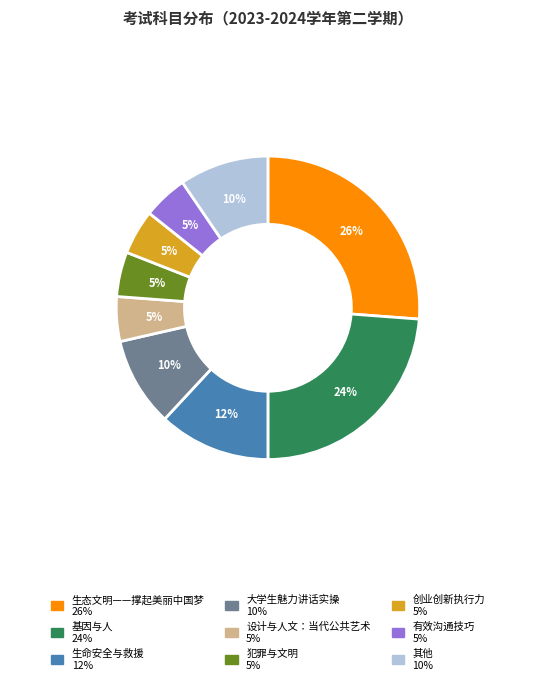

Count the number of slices in the pie.

9